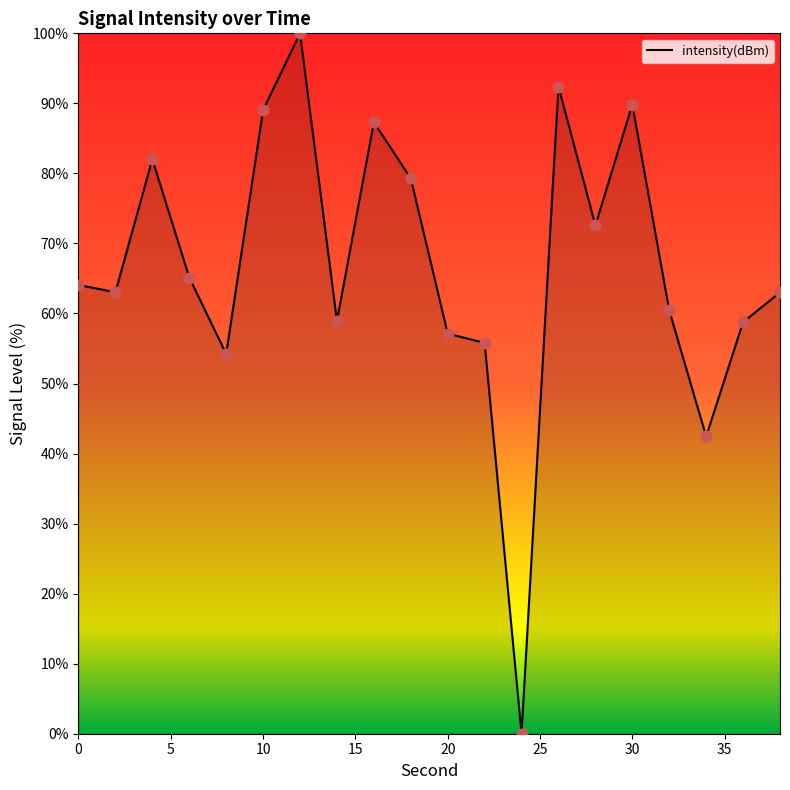

What is the greatest value displayed?

100.0